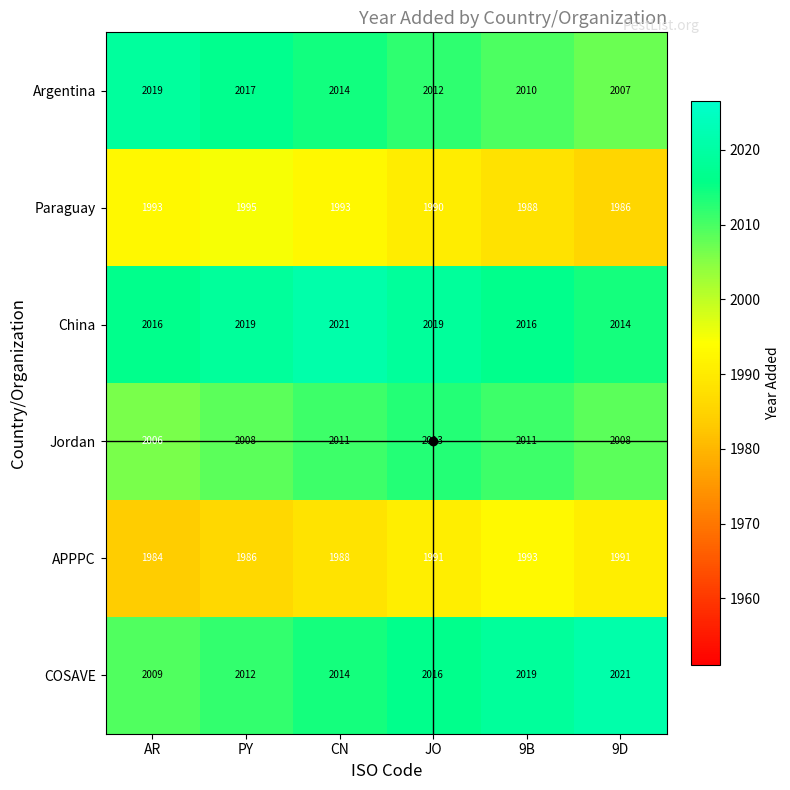

At JO, list the series in order from smallest to largest.

Paraguay, APPPC, Argentina, Jordan, COSAVE, China